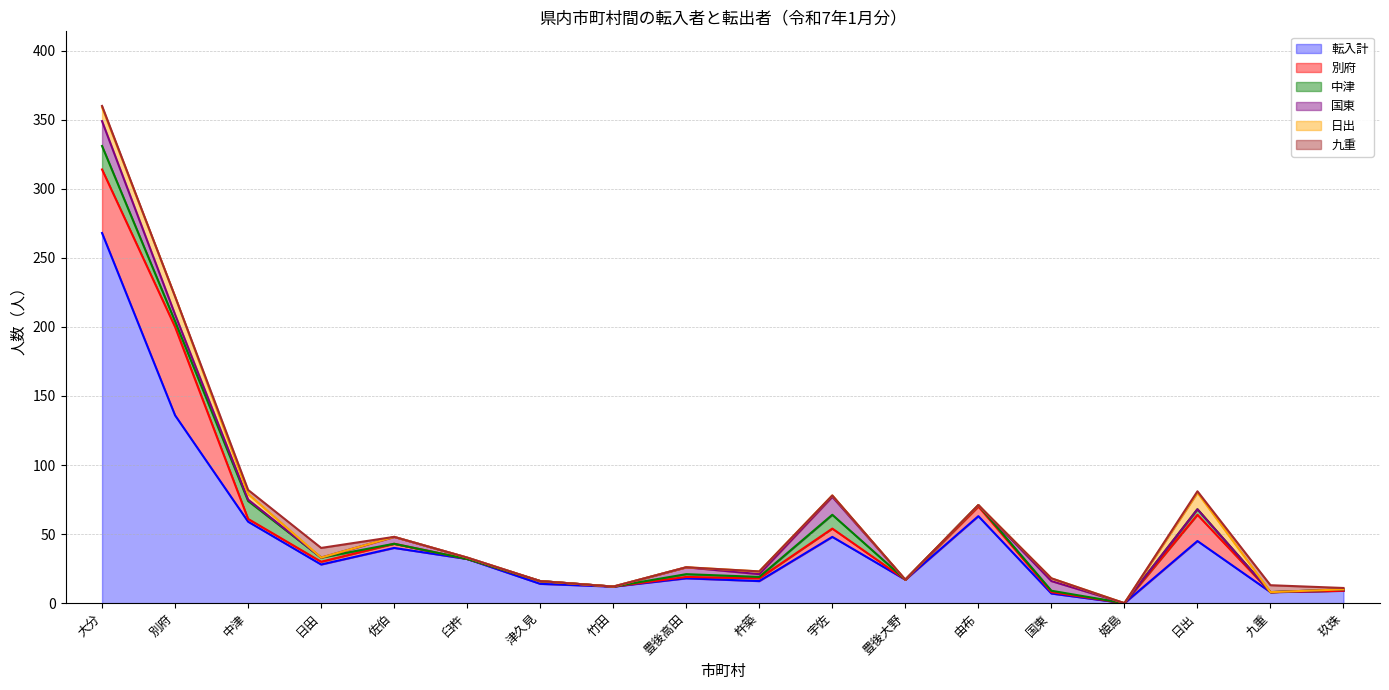

Which series has the largest total across all categories?

転入計